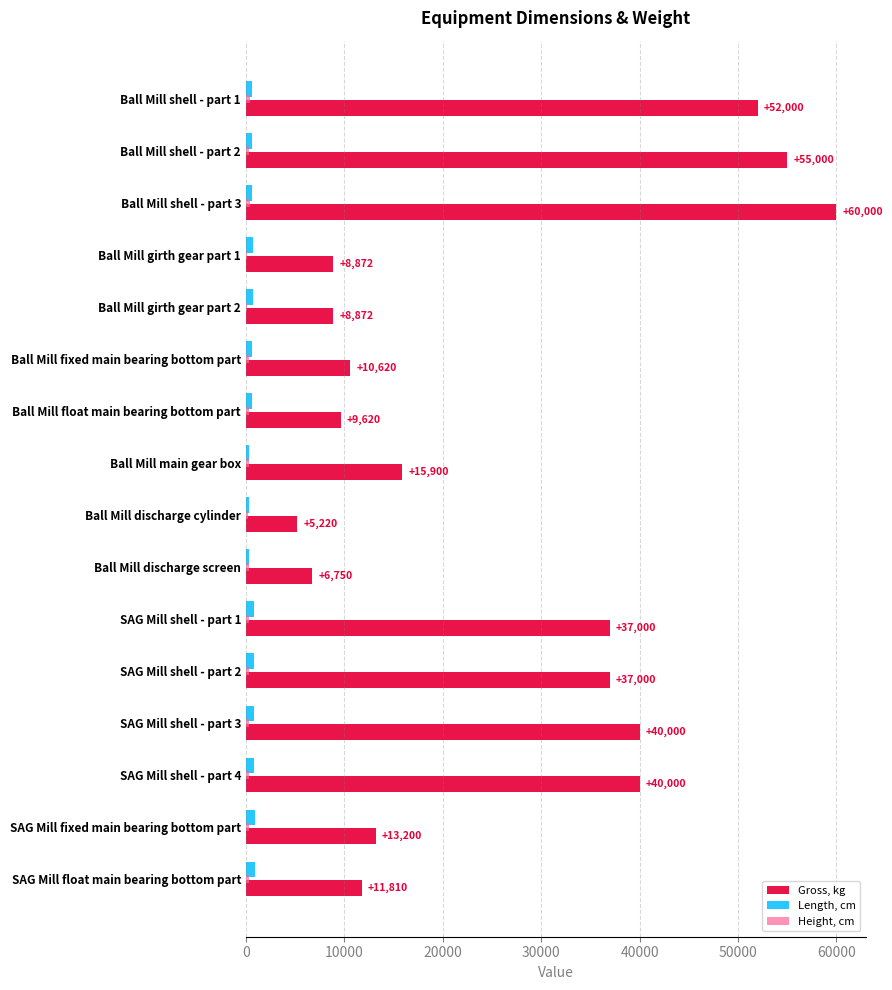

The value of Gross, kg at Ball Mill girth gear part 1 is 5288. True or false?

False